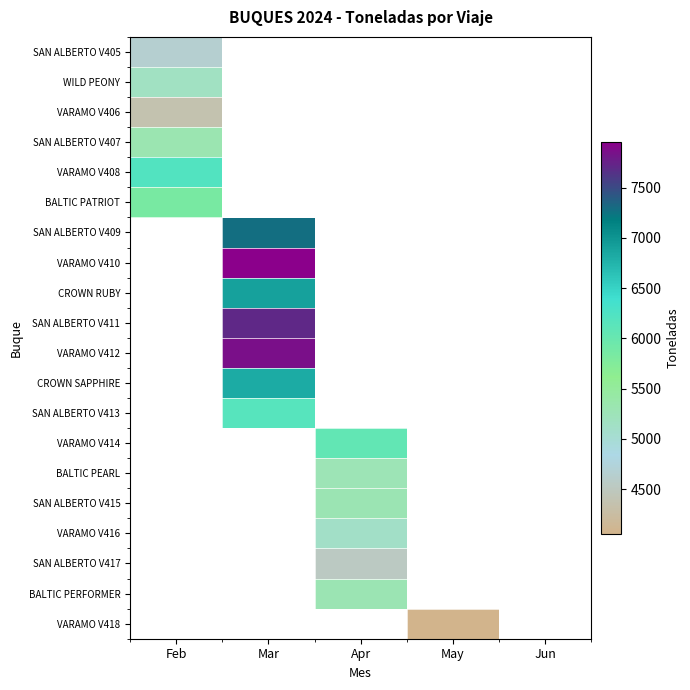

Which series has the largest range (max minus min)?

SAN ALBERTO V405